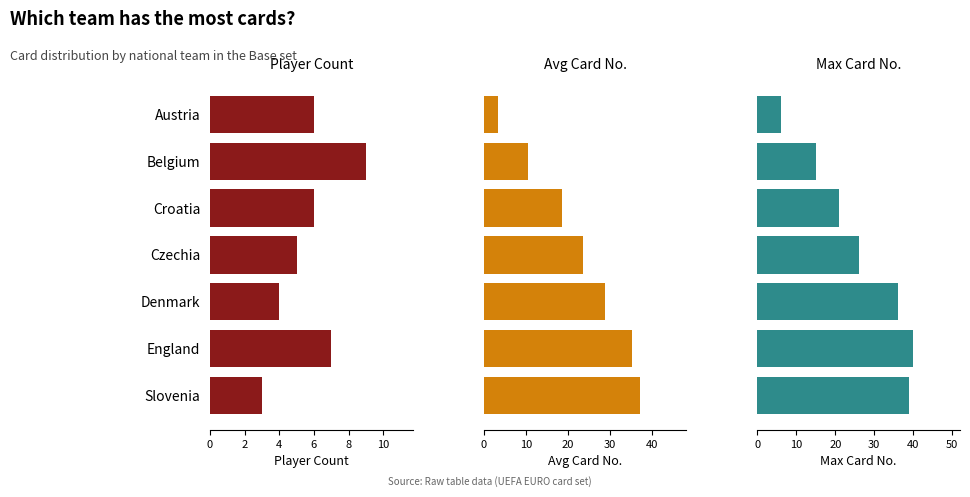

At how many categories does at least one series exceed 8?

6